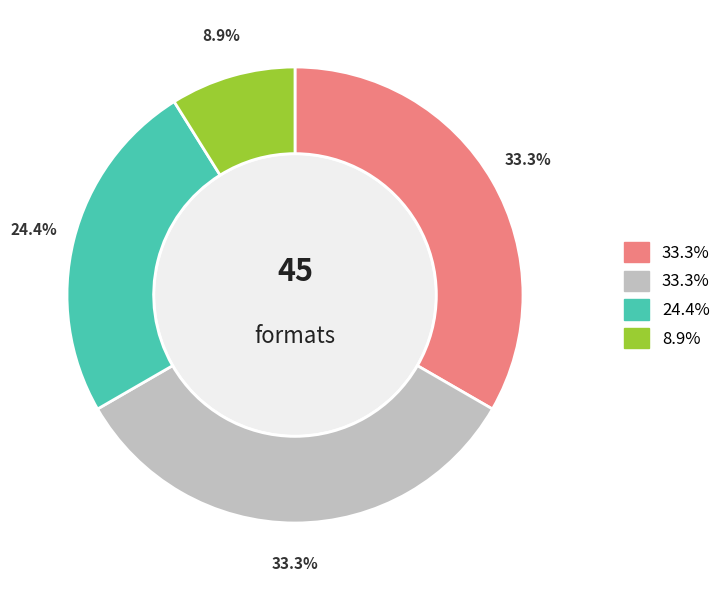

Is there any slice that represents more than half of the pie?

No